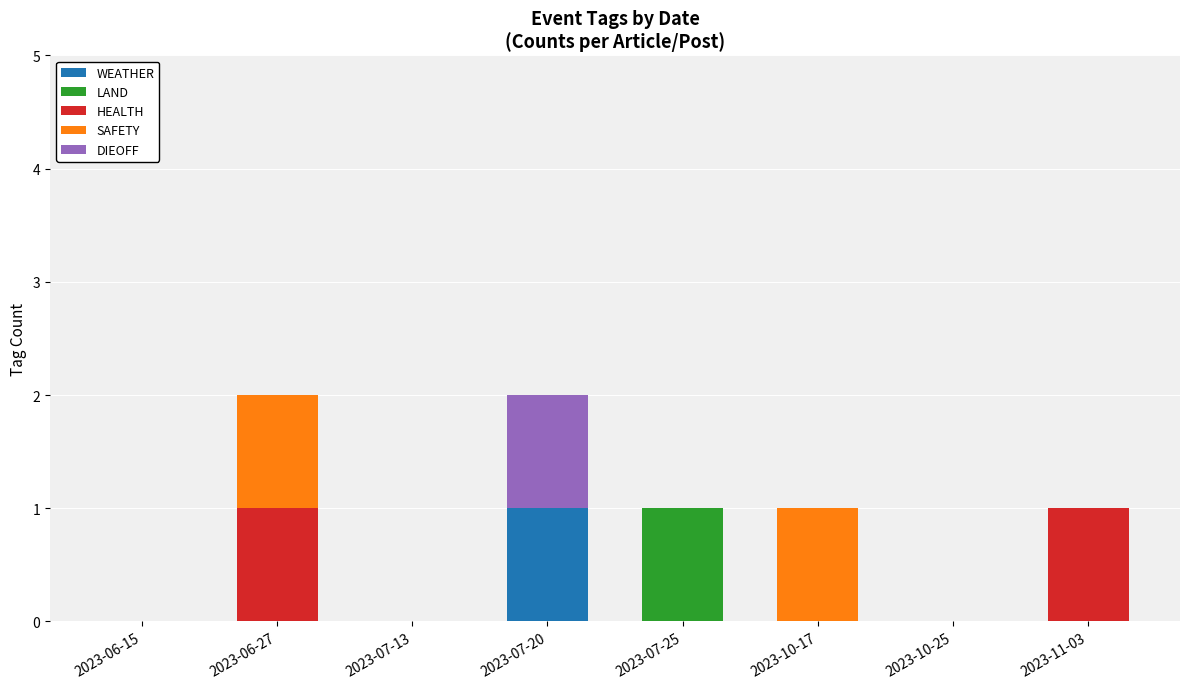

The WEATHER series shows 1 at 2023-07-20. True or false?

True